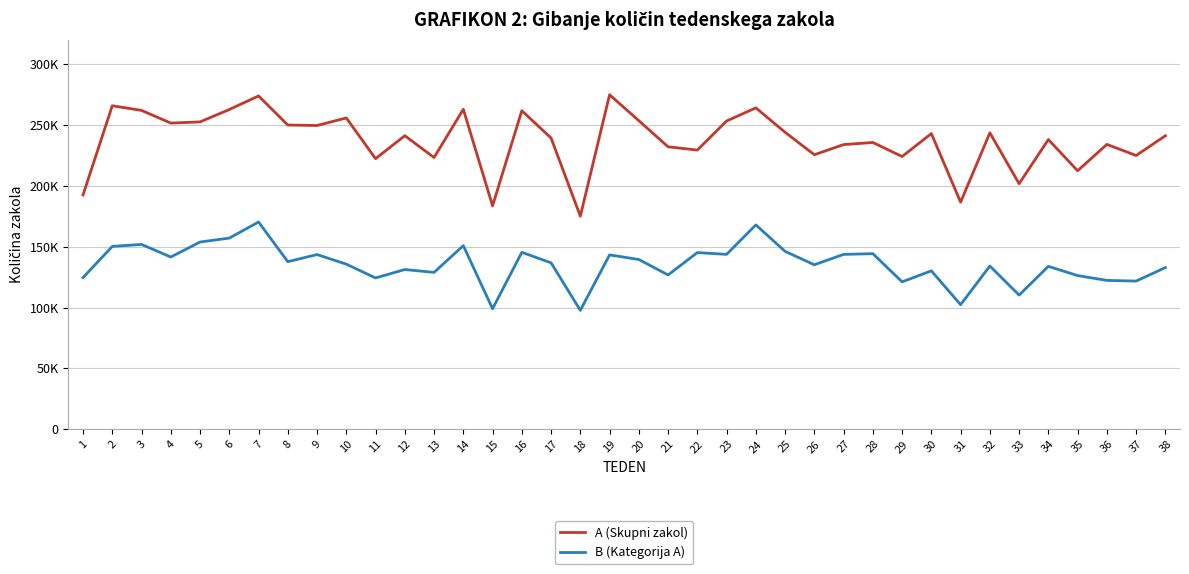

True or false: B (Kategorija A) has more than 0 points higher than both neighbors.

True